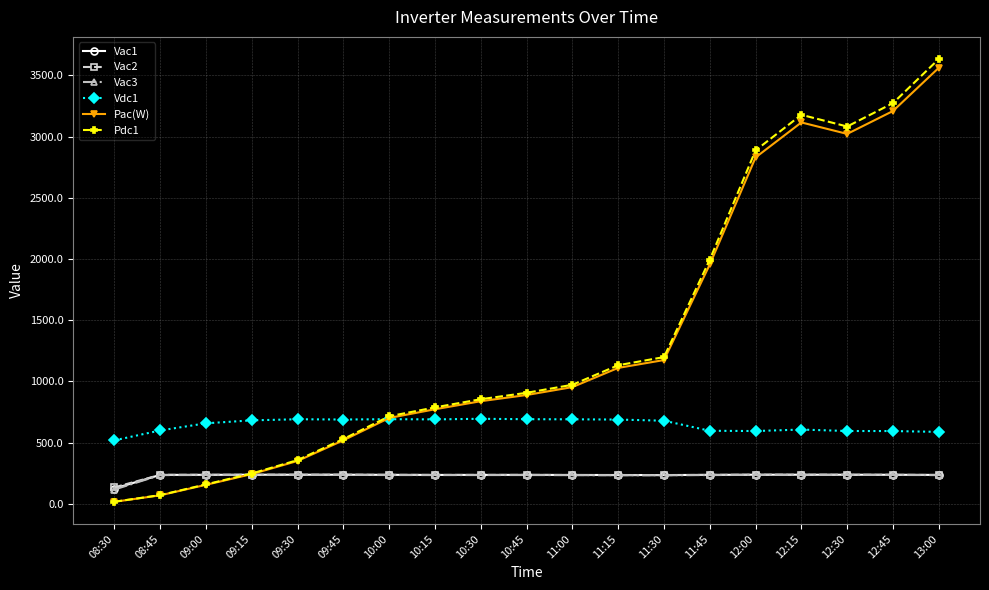

The value of Vac3 at 11:15 is 83.4. True or false?

False